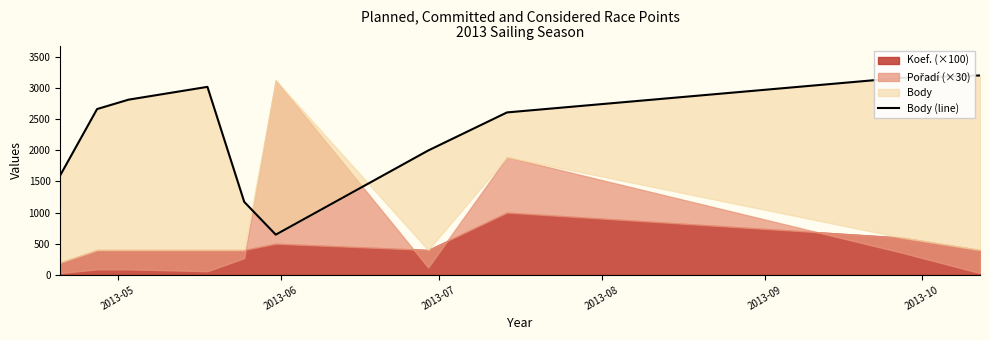

What is the value of the 1st point from the left?

1600